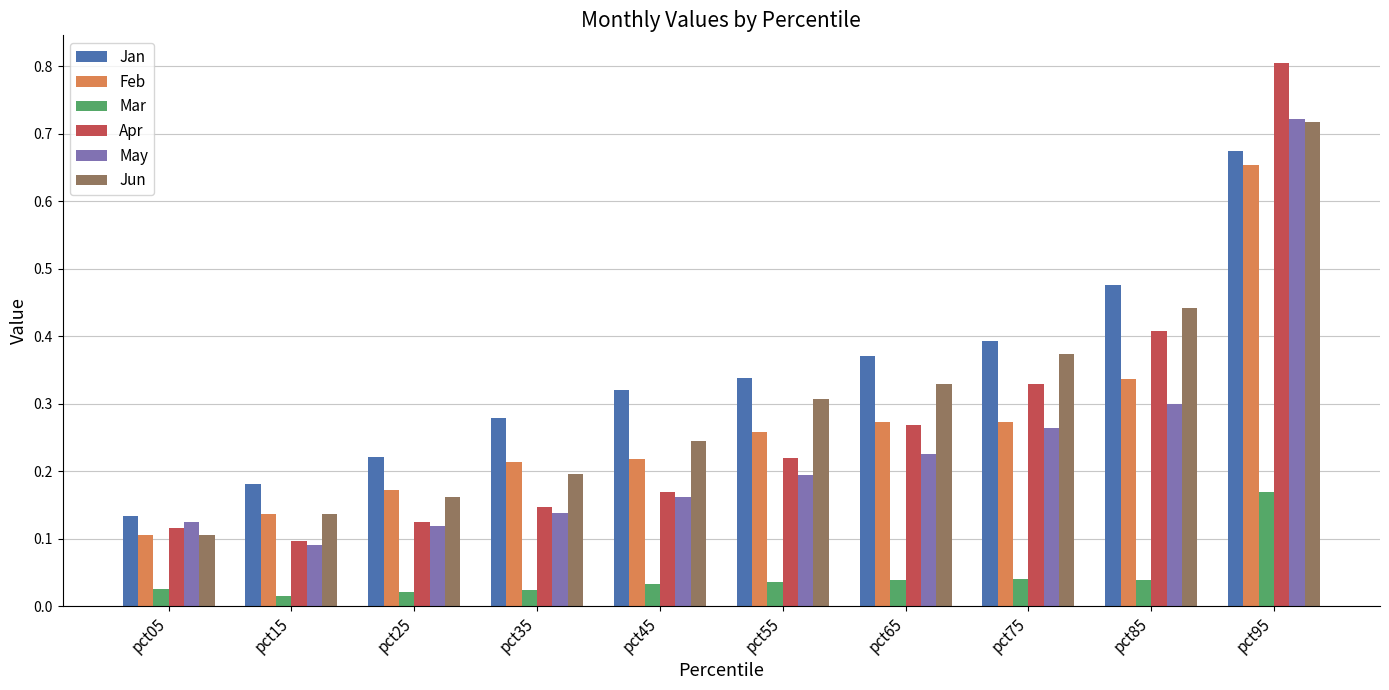

How many bars are there in each group?

6